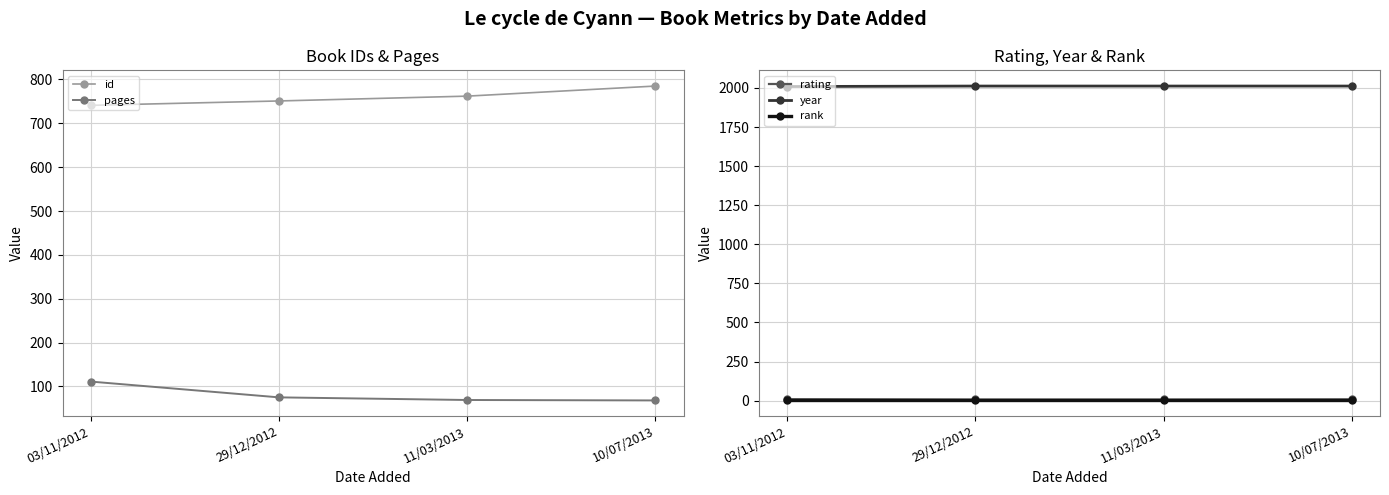

What is the total value across all series at 29/12/2012?

2846